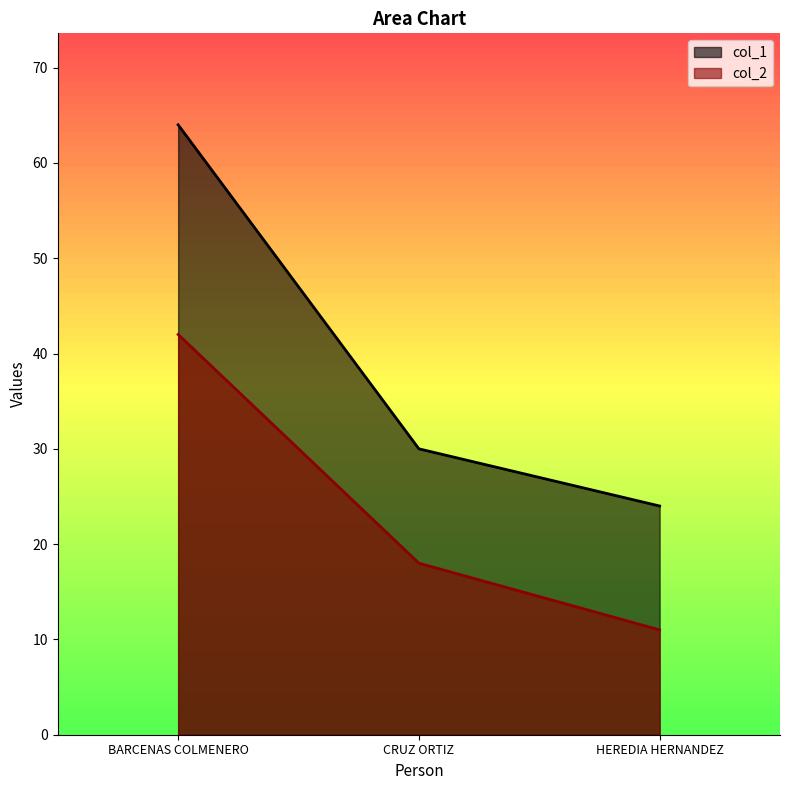

What is the difference between the second highest and minimum values in the col_1 series?

6